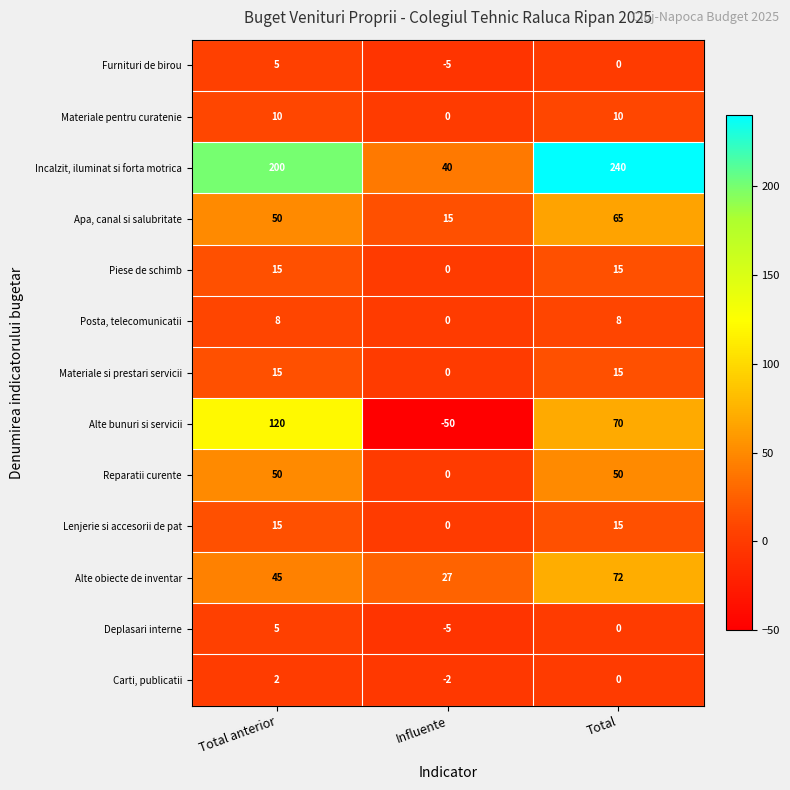

Between Total anterior and Total, which series saw the biggest shift?

Alte bunuri si servicii